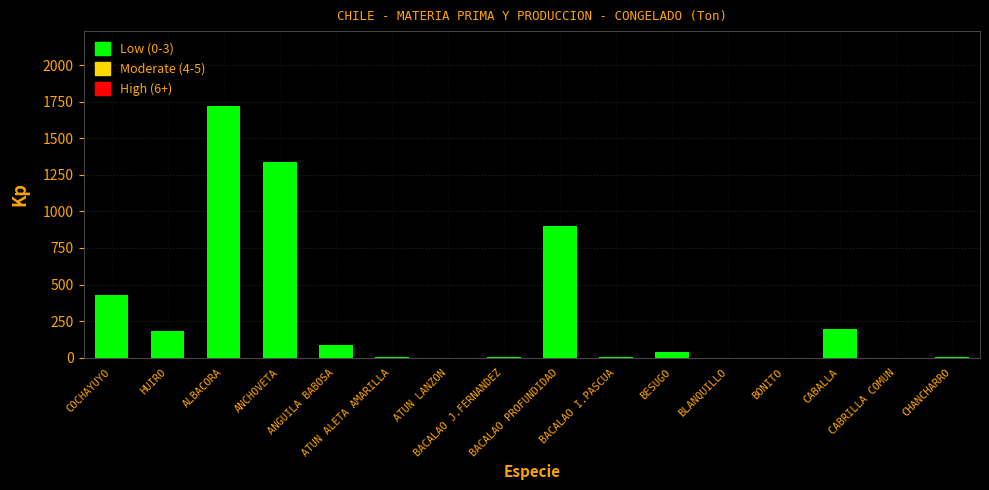

How many data points does each series have?

16